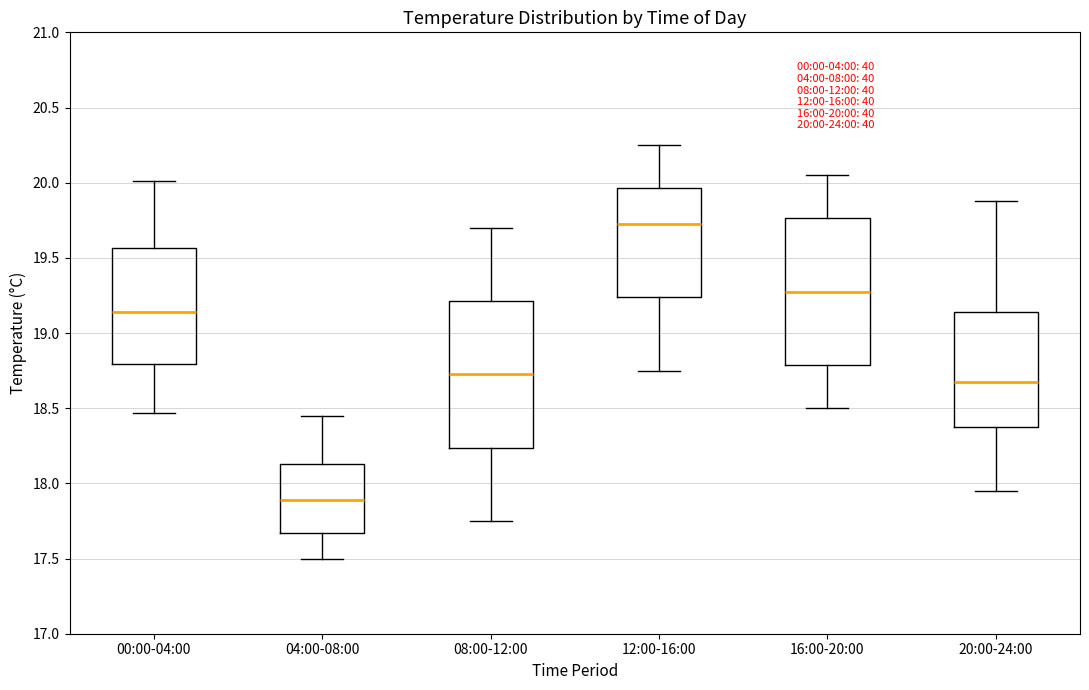

Which box's median line is the lowest?

04:00-08:00